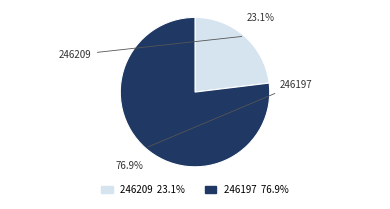

True or false: 246209 accounts for 23% of the total.

True